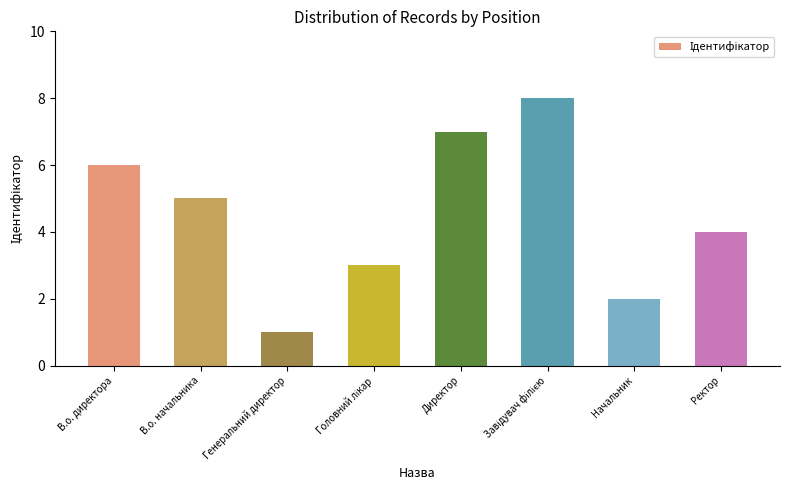

What is the change in value from Генеральний директор to Ректор?

+3